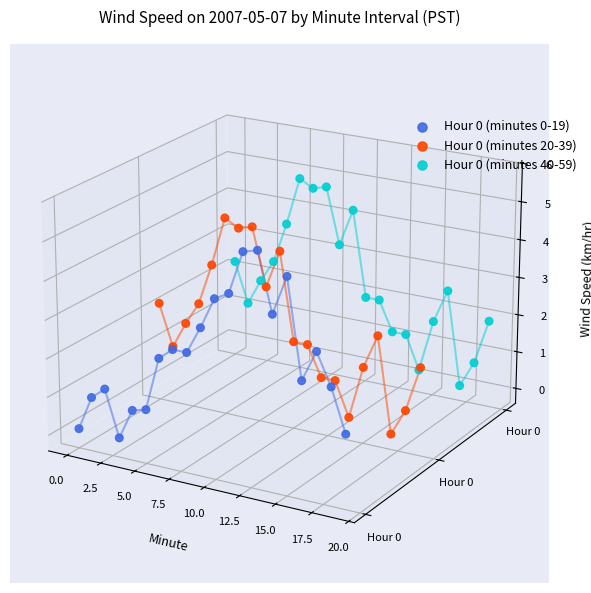

Is the value of Hour 0 (minutes 40-59) at 15.0 greater than the value of Hour 0 (minutes 20-39) at 12?

Yes